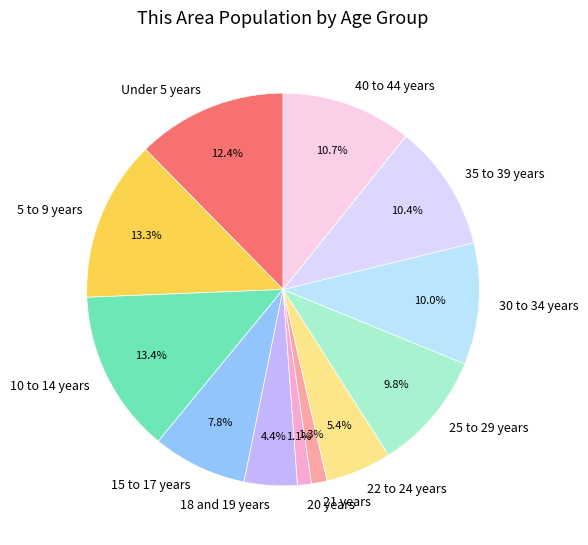

What percentage is NOT represented by 5 to 9 years?

86.7%